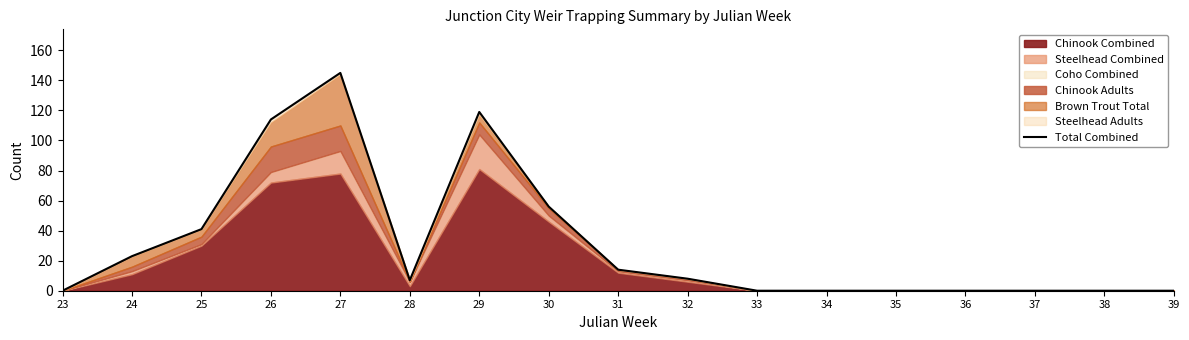

What is the sum of the values at 29 and 32?

127